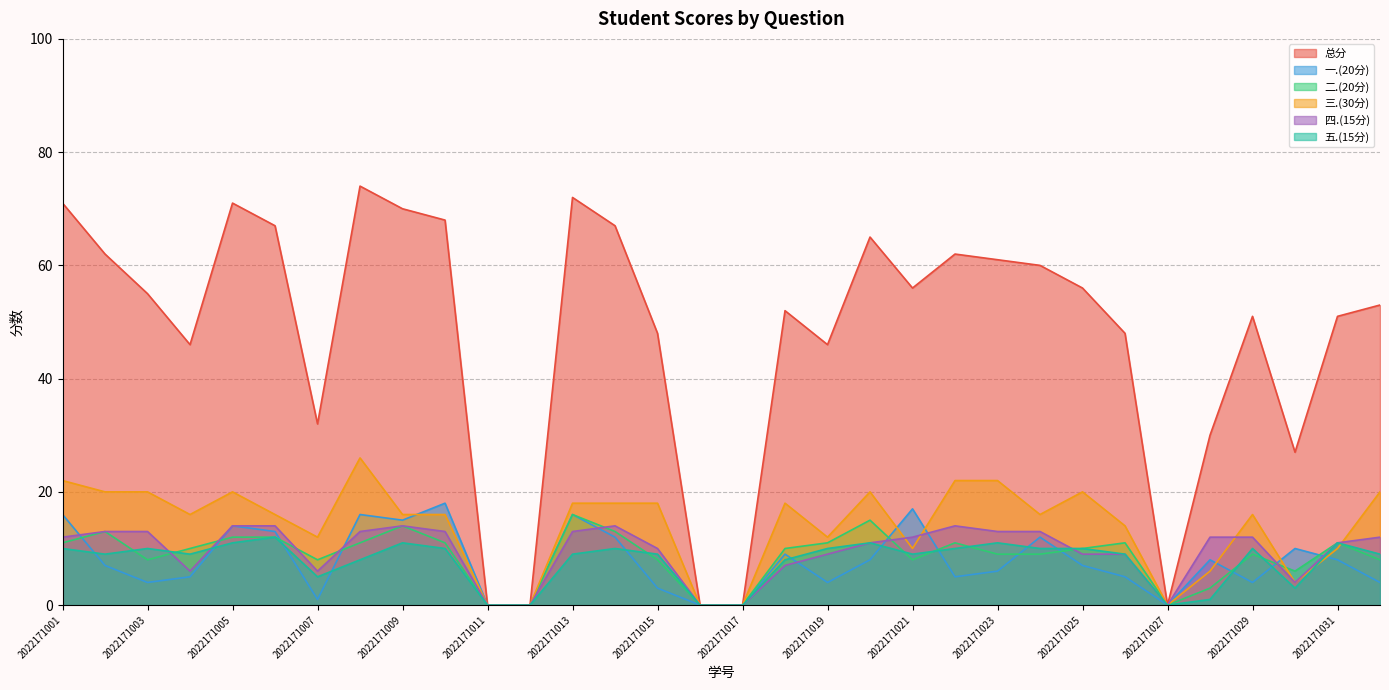

At which label does 三.(30分) reach its minimum?

2022171011